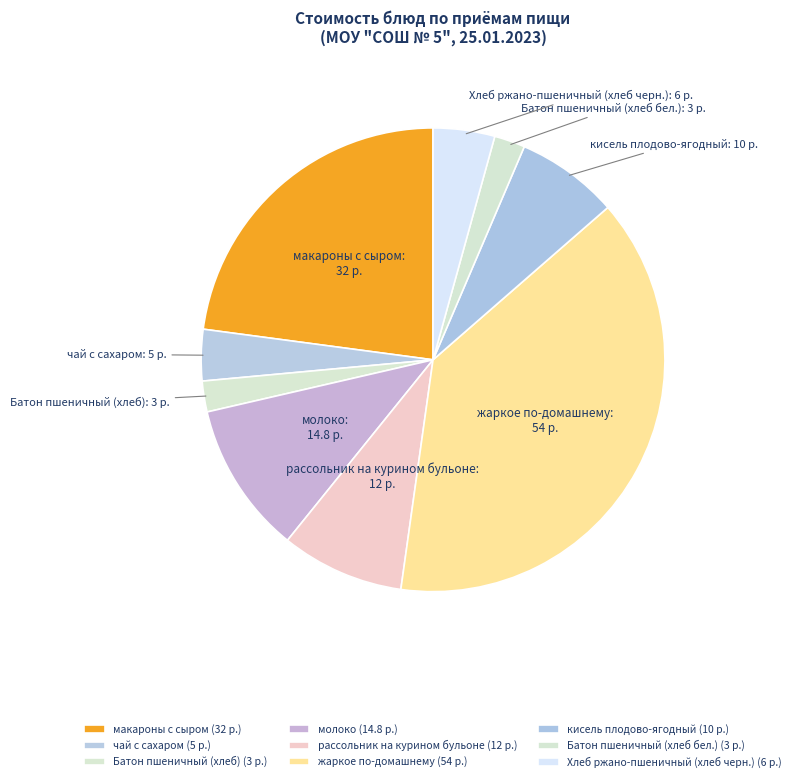

Which slice is the largest?

жаркое по-домашнему